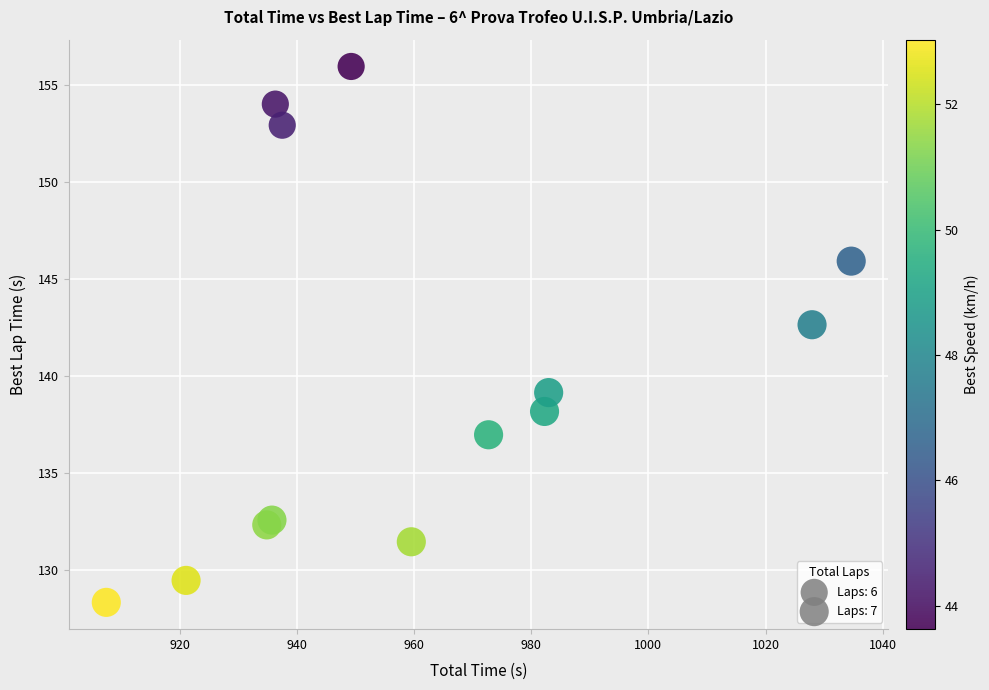

What Y value in the scatter plot is closest to 142?

142.6